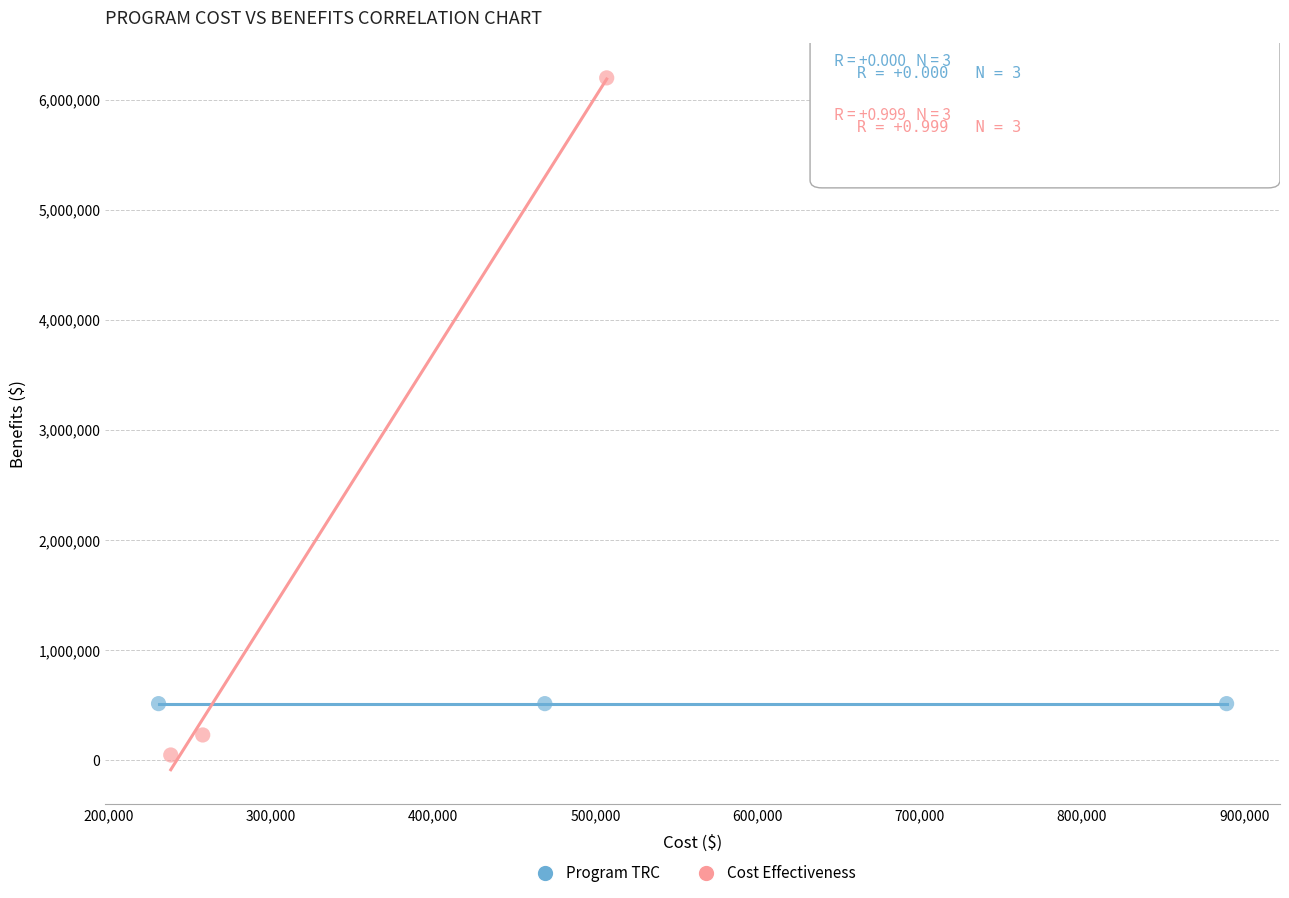

Which series reaches the minimum Y coordinate?

Cost Effectiveness